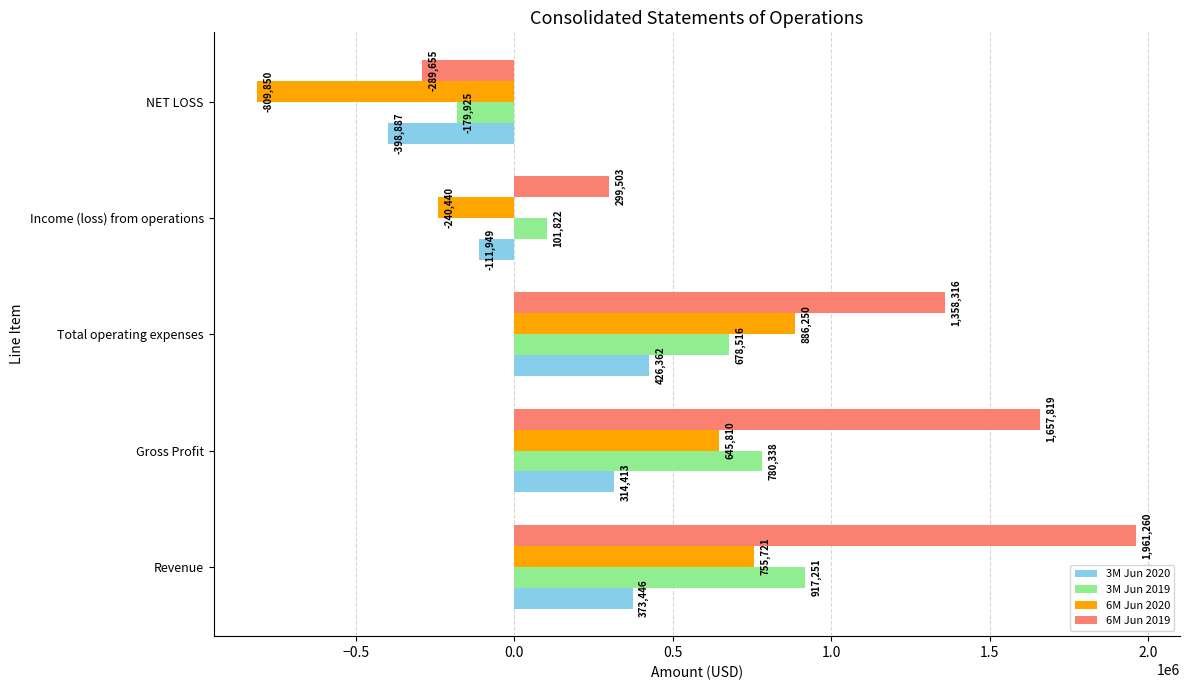

What is the sum of the 6M Jun 2020 values at Revenue and Income (loss) from operations?

515281